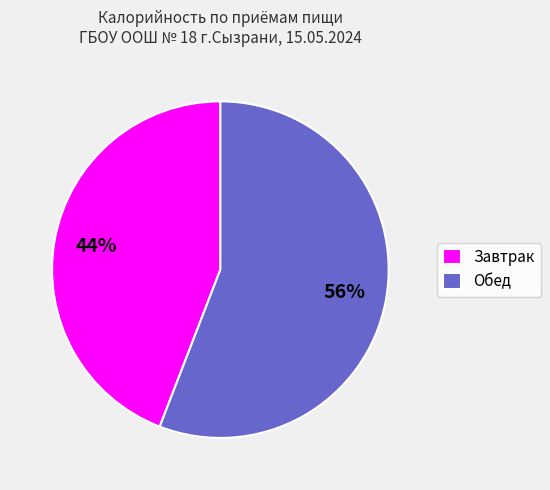

To the nearest percent, what is the difference between the largest and smallest slice percentages?

12%